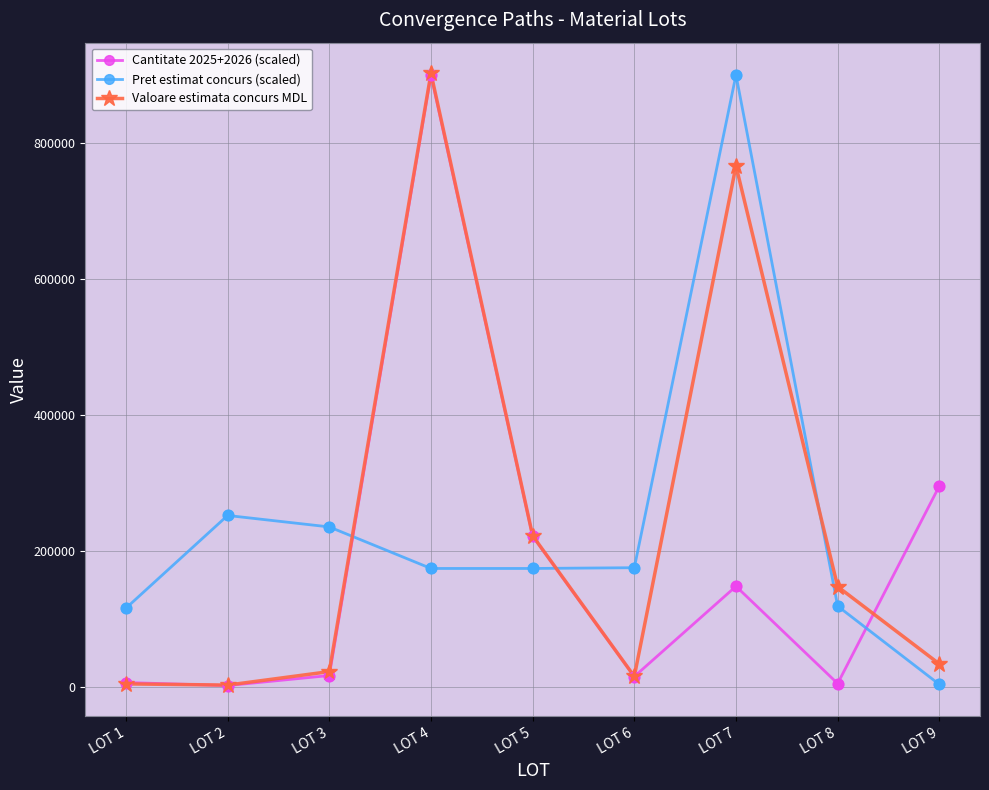

What are all the series names shown in the legend?

Cantitate 2025+2026 (scaled), Pret estimat concurs (scaled), Valoare estimata concurs MDL